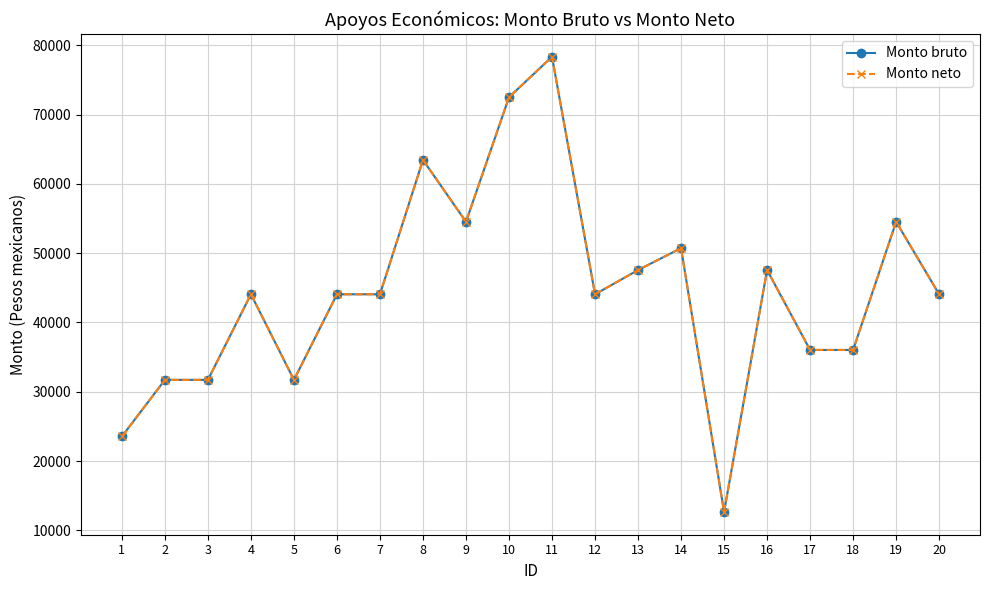

Does the chart display data point markers on the line(s)?

Yes